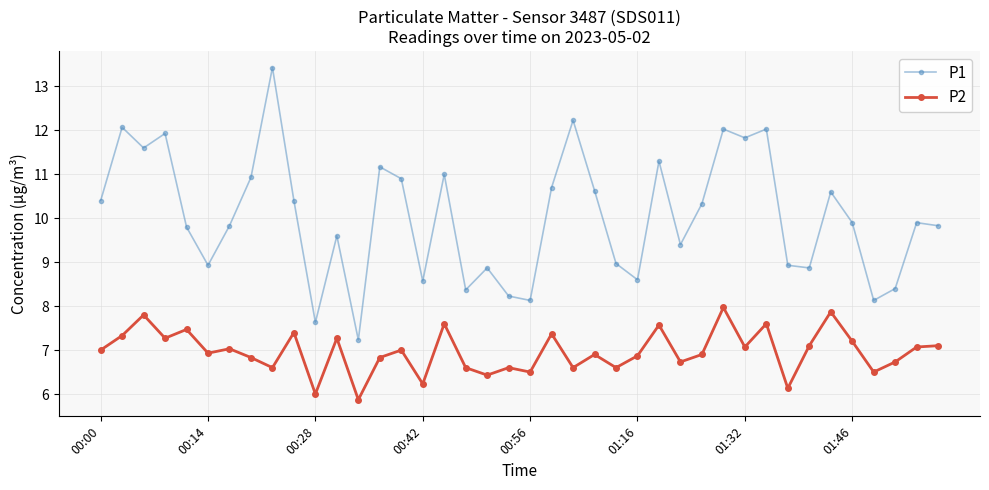

At how many categories does at least one series exceed 10?

19